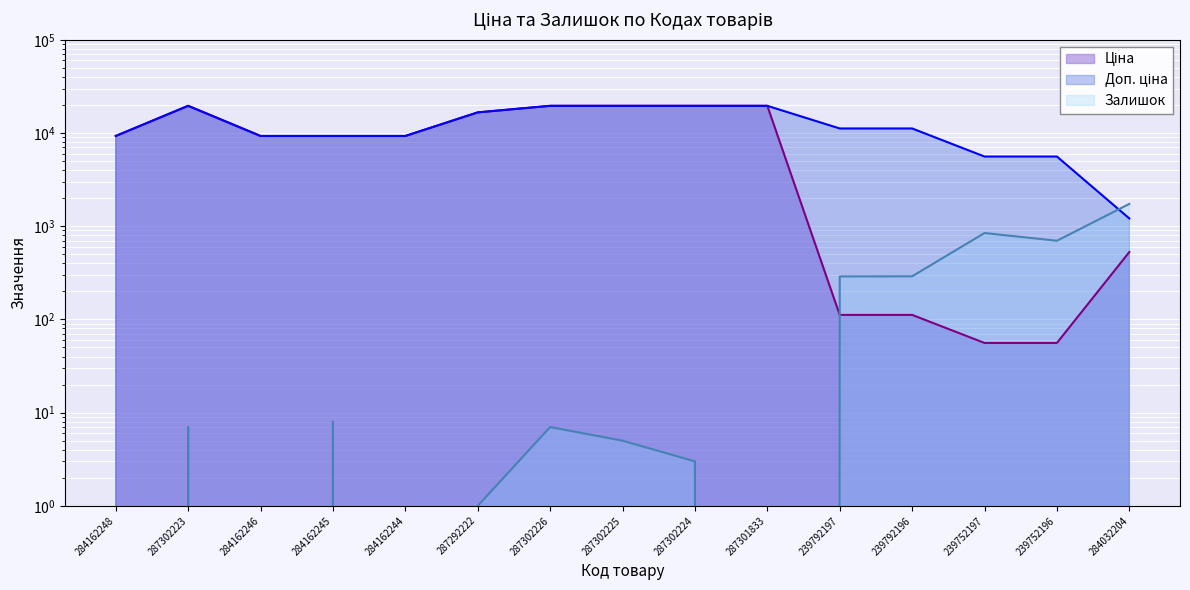

At which category is the sum across all series the highest?

287302223